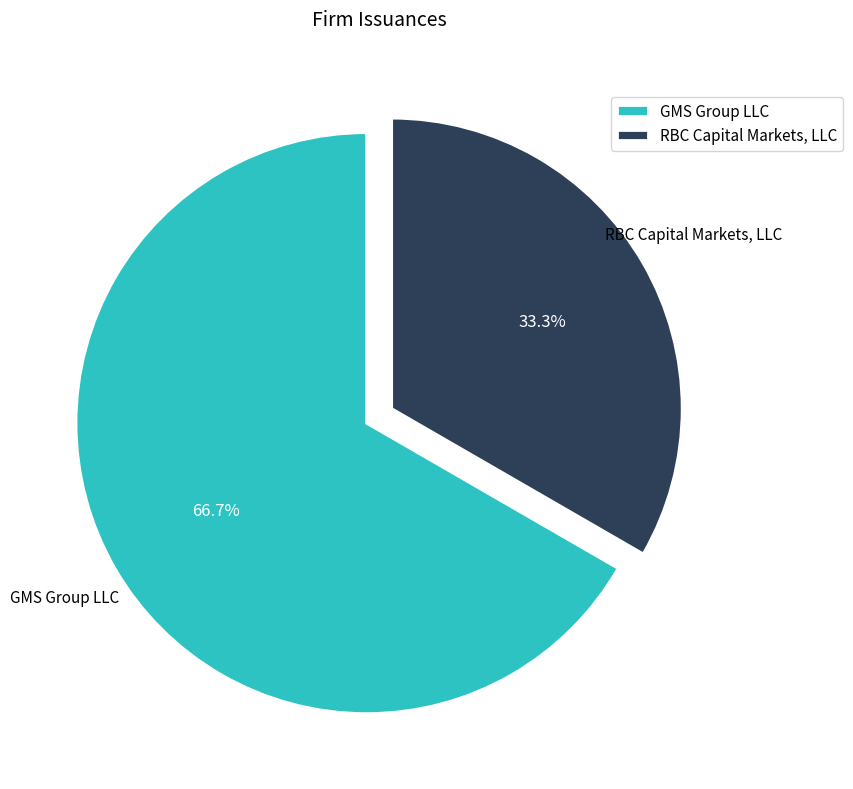

The GMS Group LLC slice represents 67% of the pie. True or false?

True